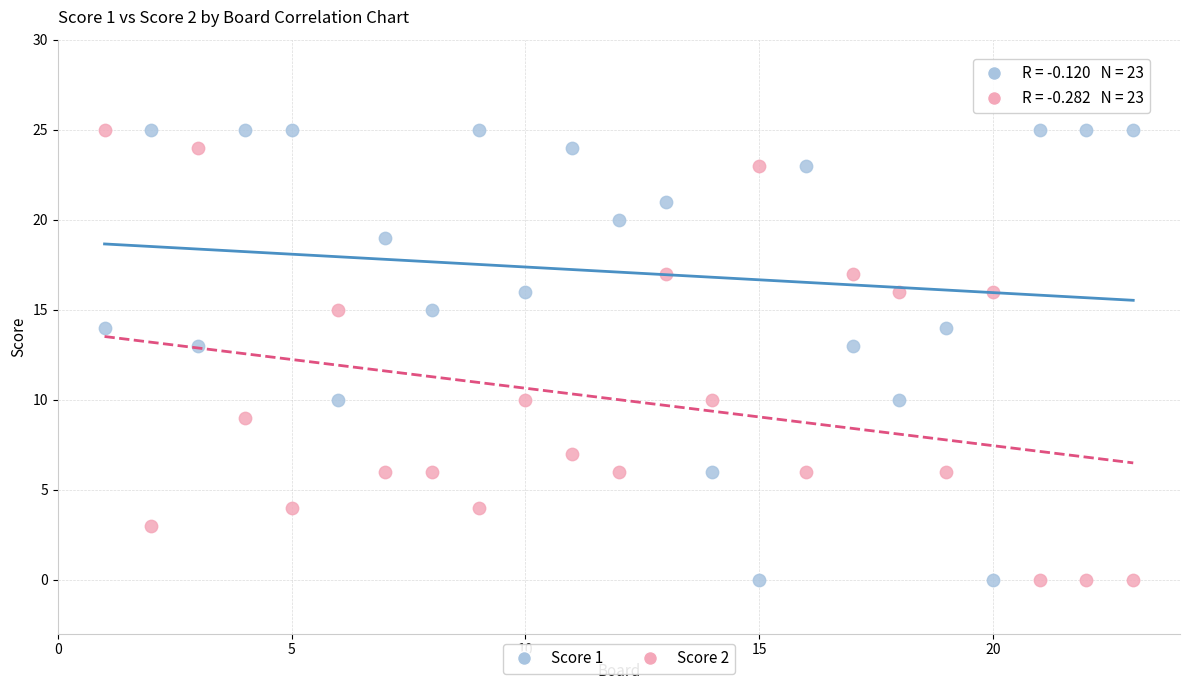

What is the X range (max minus min) for the scatter plot?

22